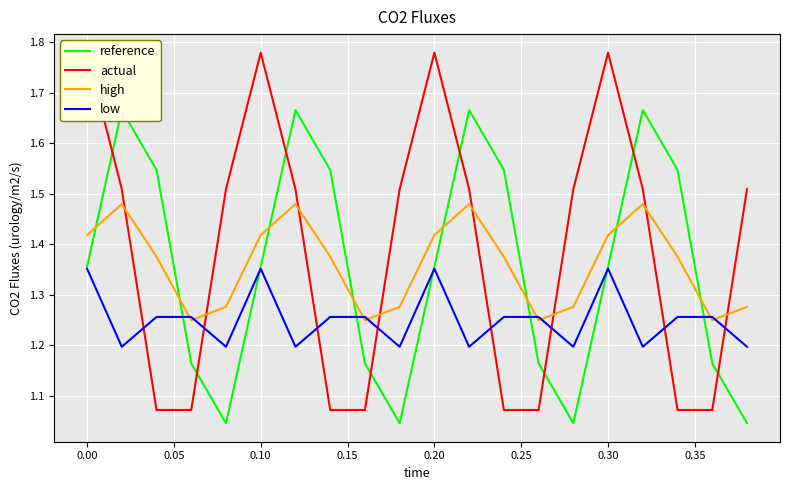

Which series has the widest spread of values?

actual